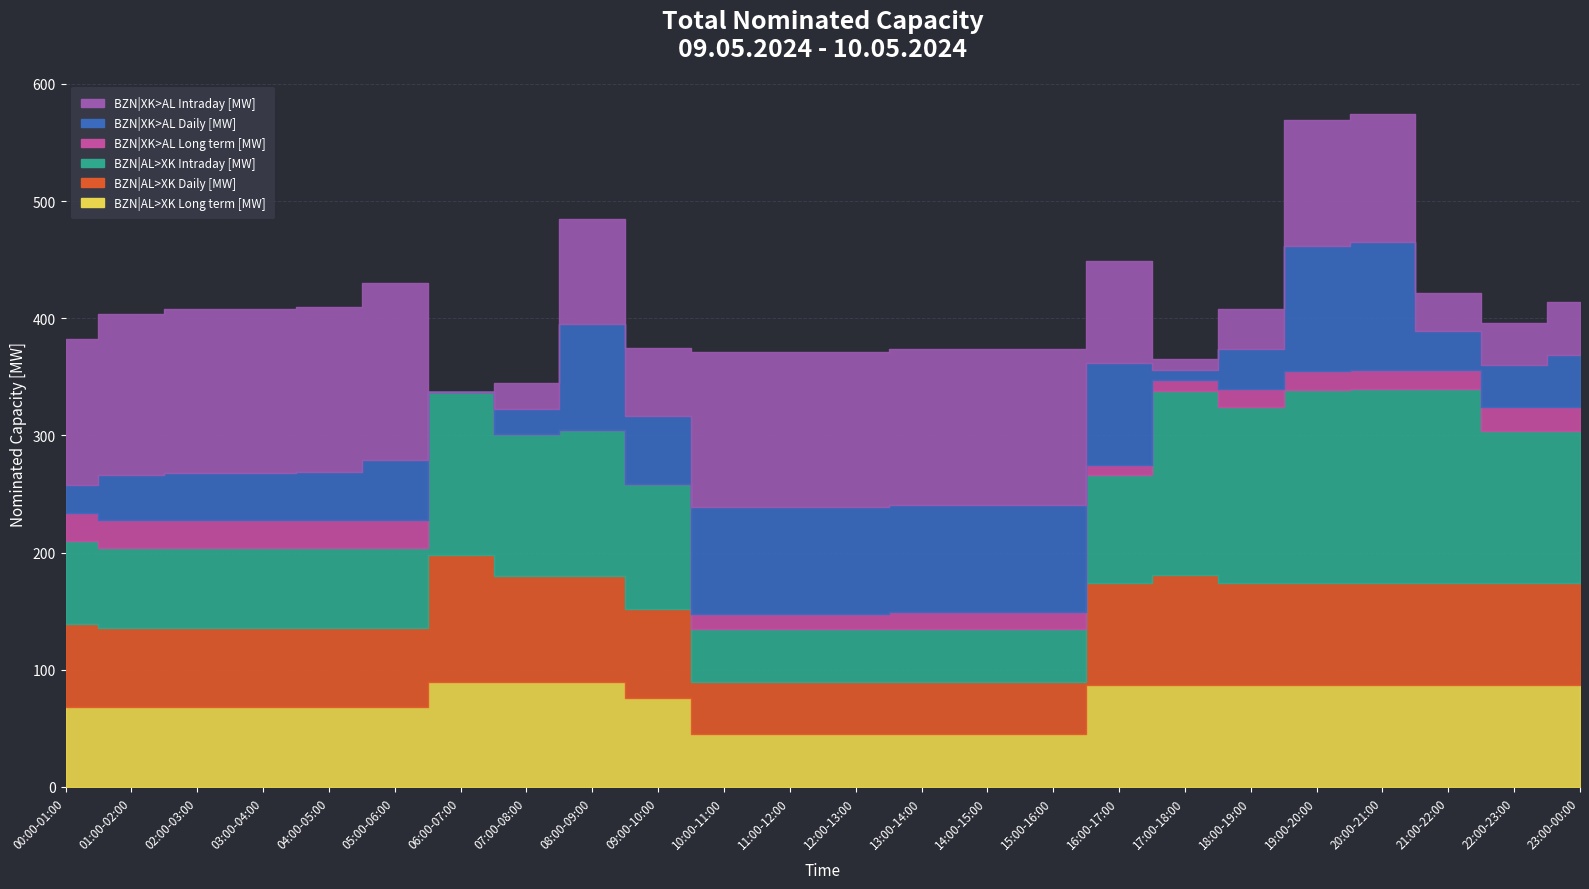

What is the maximum value for BZN|XK>AL Intraday [MW]?

151